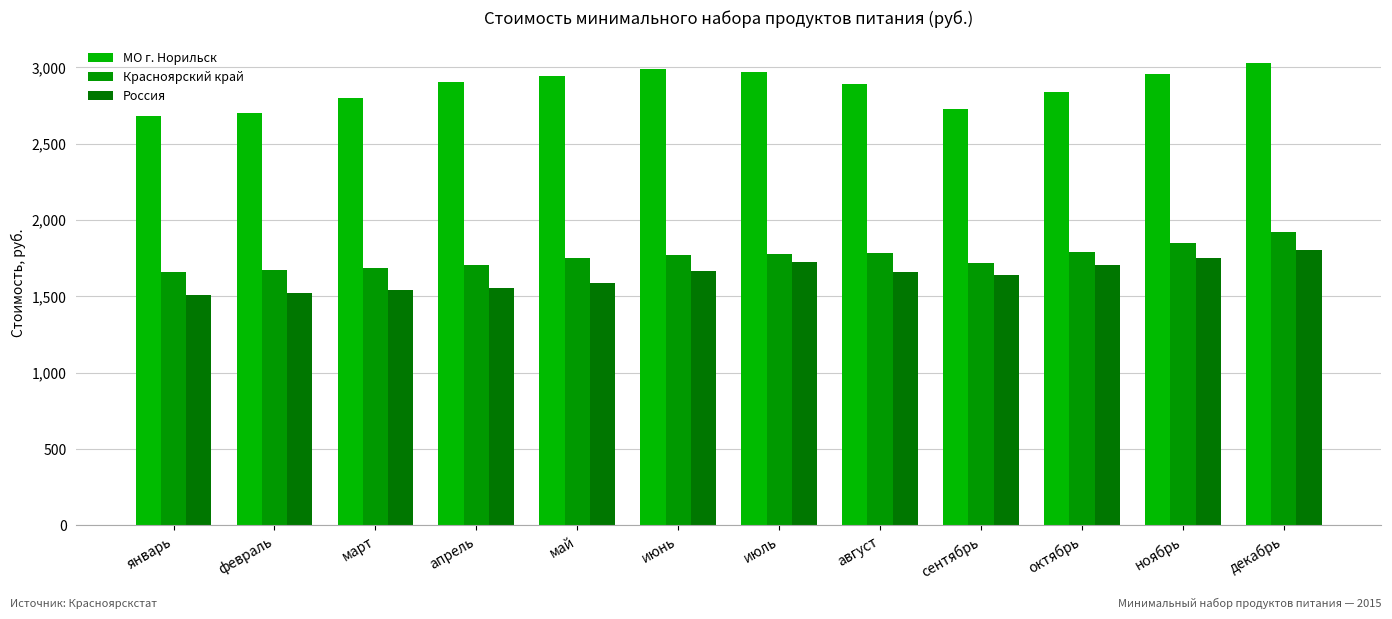

How many values in the Россия series exceed 1656?

6